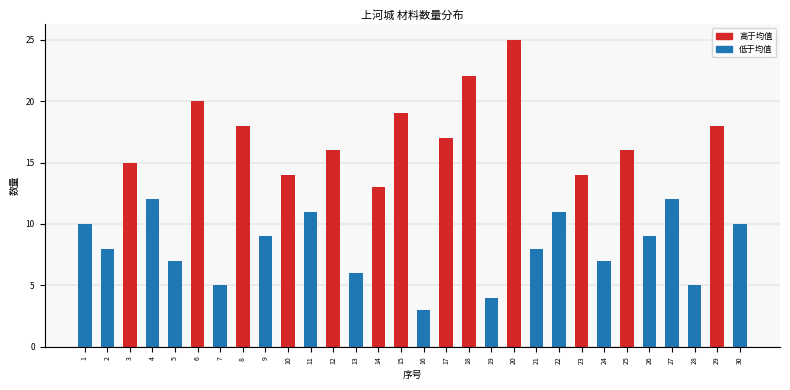

Reading right to left, extract all data points from this chart.

30=10	29=18	28=5	27=12	26=9	25=16	24=7	23=14	22=11	21=8	20=25	19=4	18=22	17=17	16=3	15=19	14=13	13=6	12=16	11=11	10=14	9=9	8=18	7=5	6=20	5=7	4=12	3=15	2=8	1=10